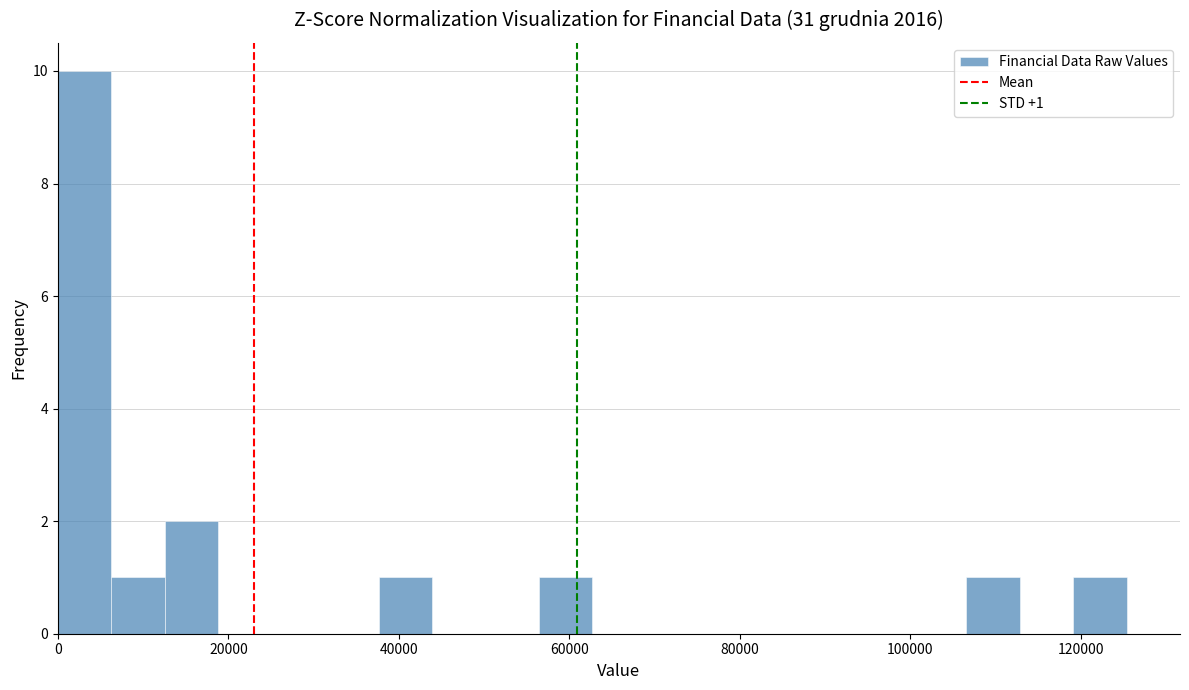

Around what value on the x-axis is the tallest bar? Give the approximate position of its centre, as read against the axis.

4000